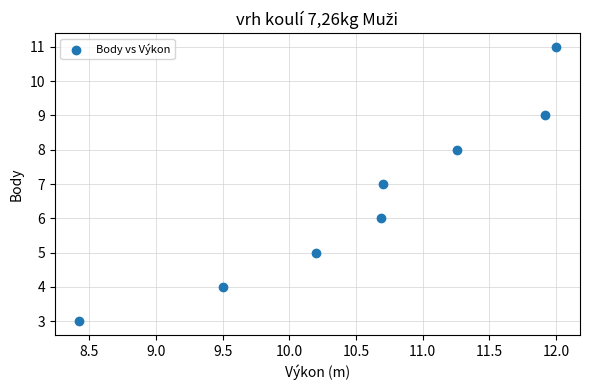

What is the average Y value?

7